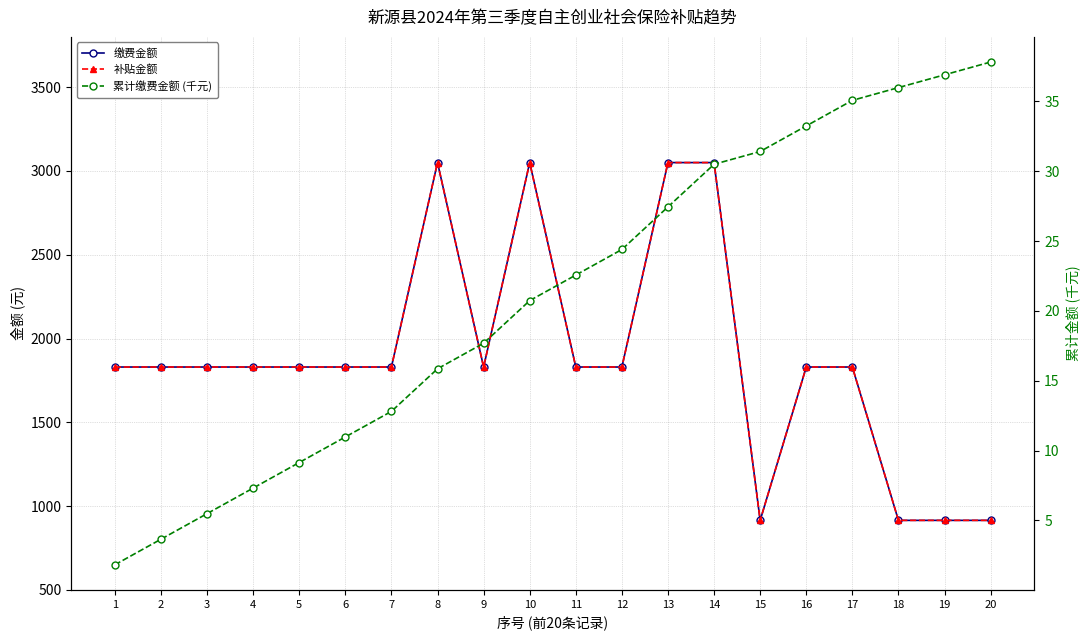

At how many categories does at least one series exceed 396?

20